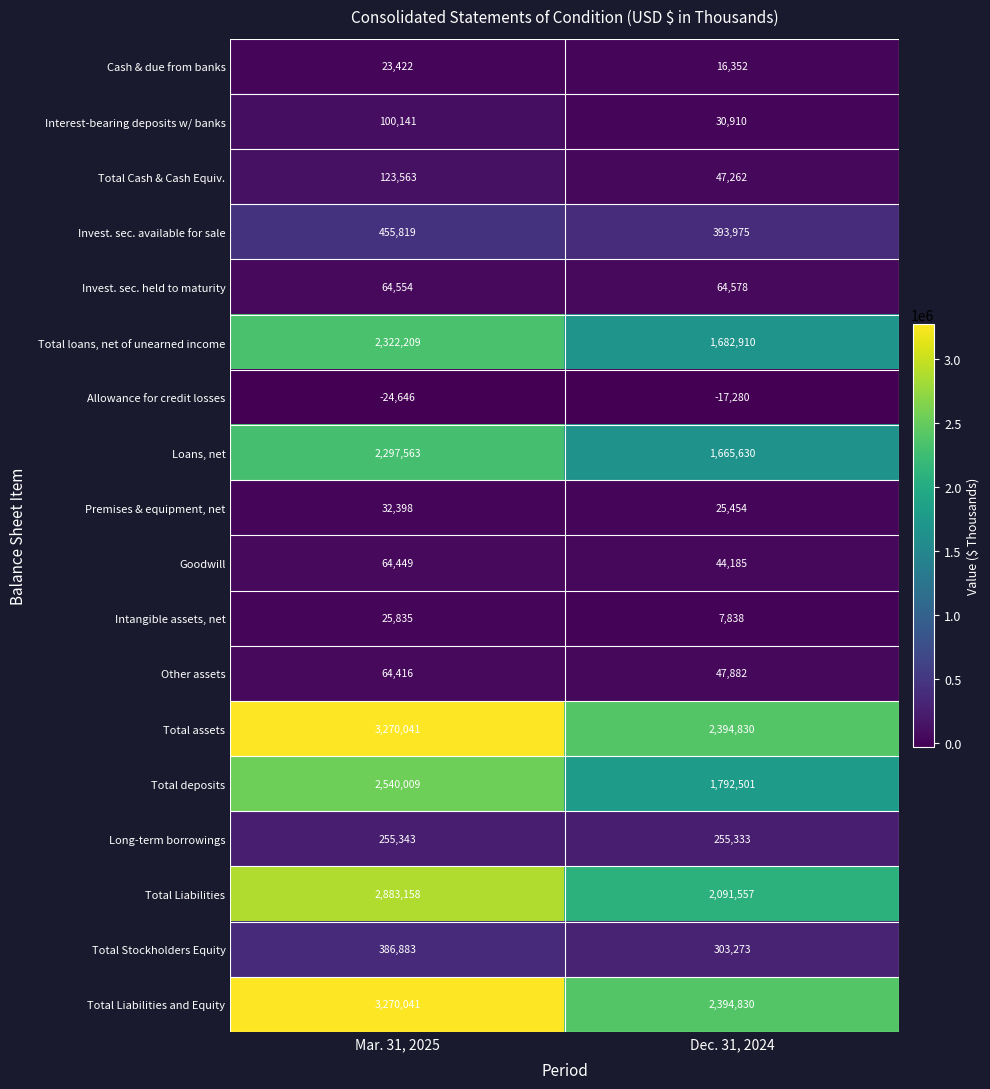

List the labels in order of Allowance for credit losses value, largest first.

Dec. 31, 2024, Mar. 31, 2025